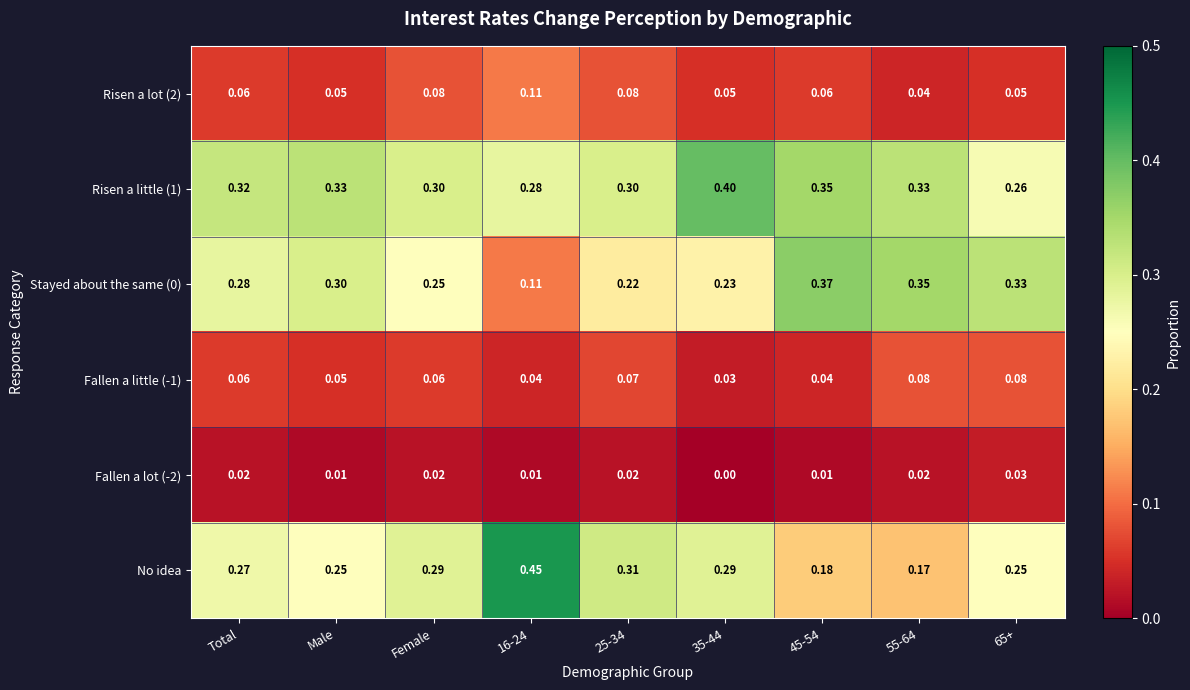

Which series has the largest range (max minus min)?

No idea